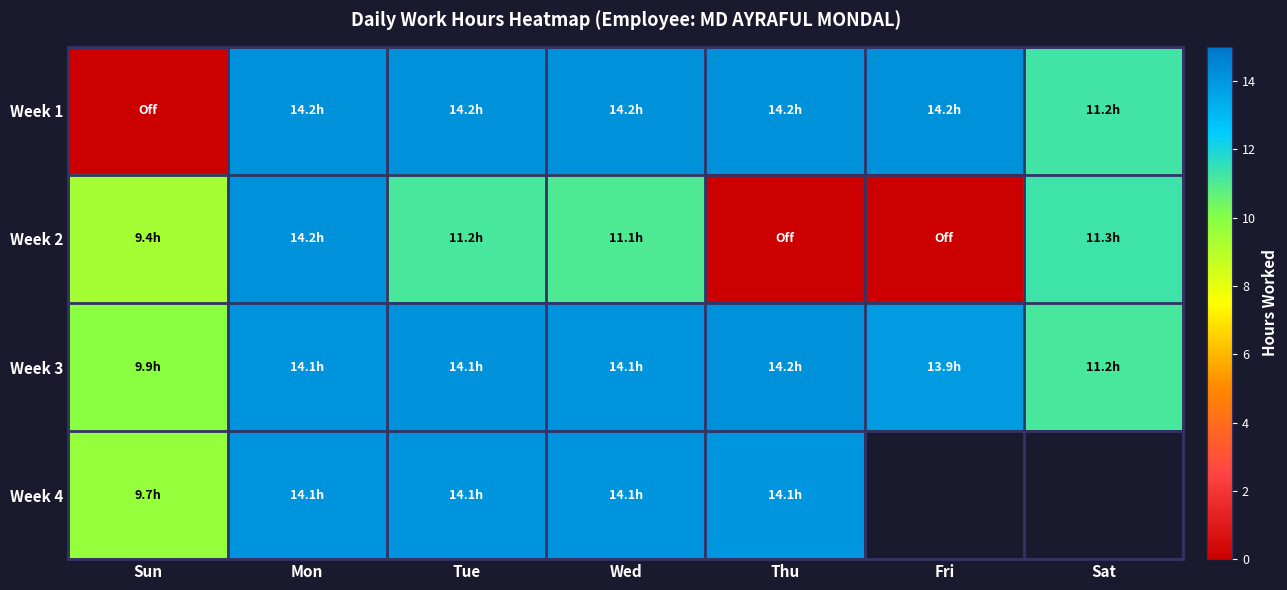

What is the difference between the Week 1 values at Wed and Sat?

2.9